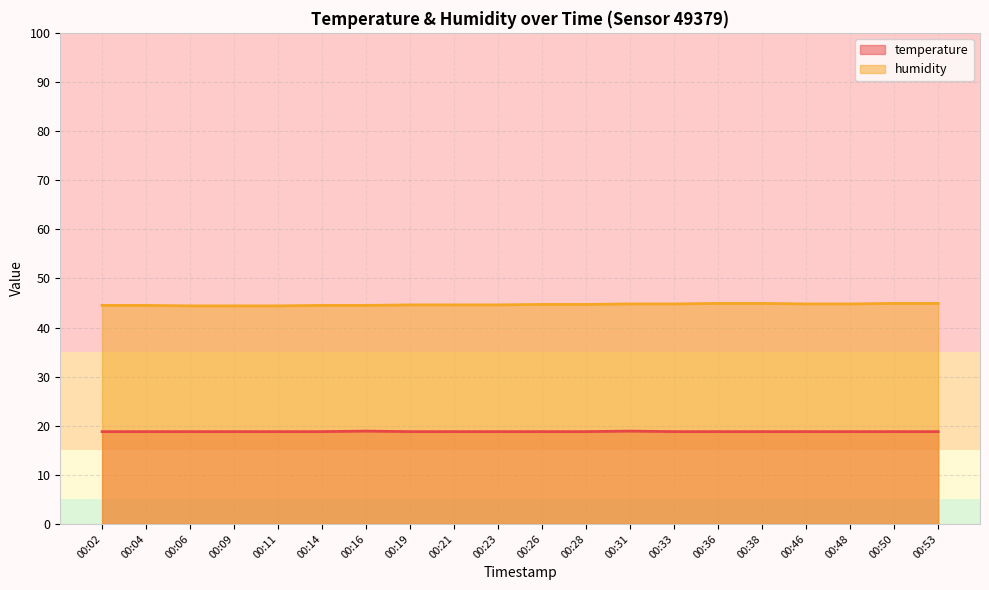

How many interior local peaks does the temperature series have?

2